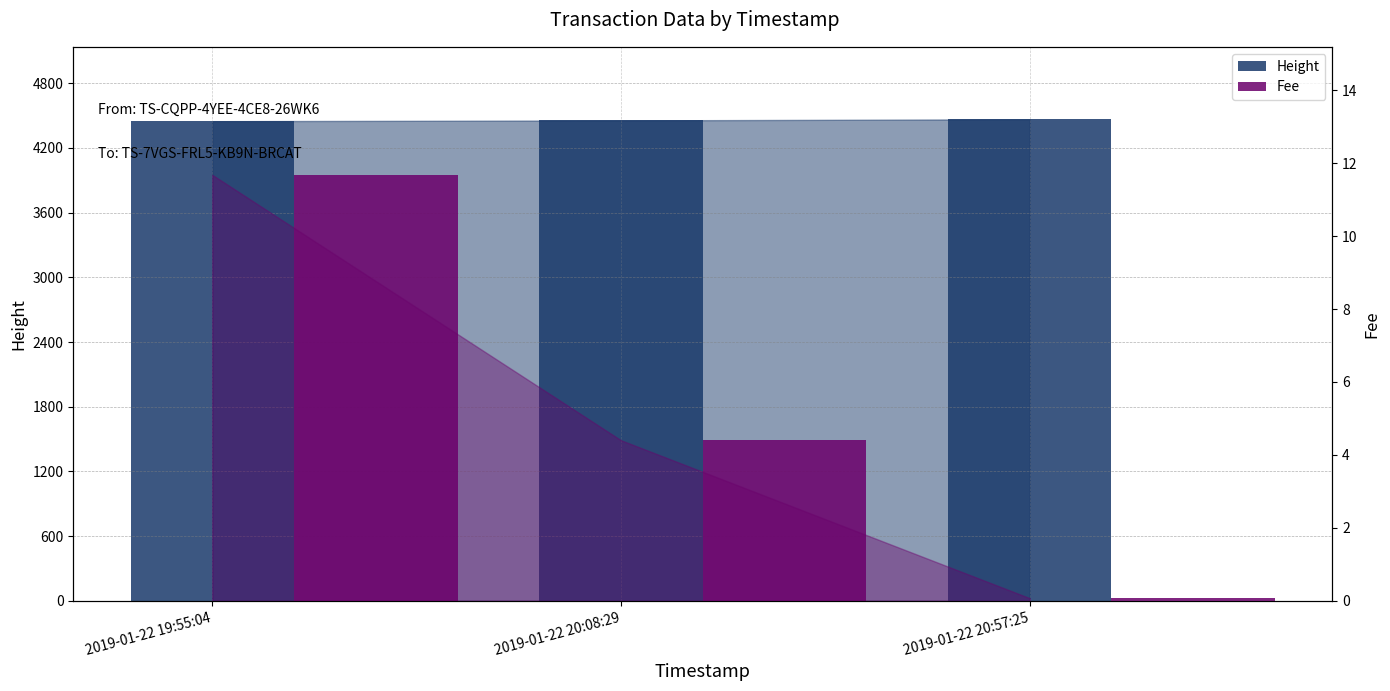

Count the Height values in the range 4448 to 4466.

3